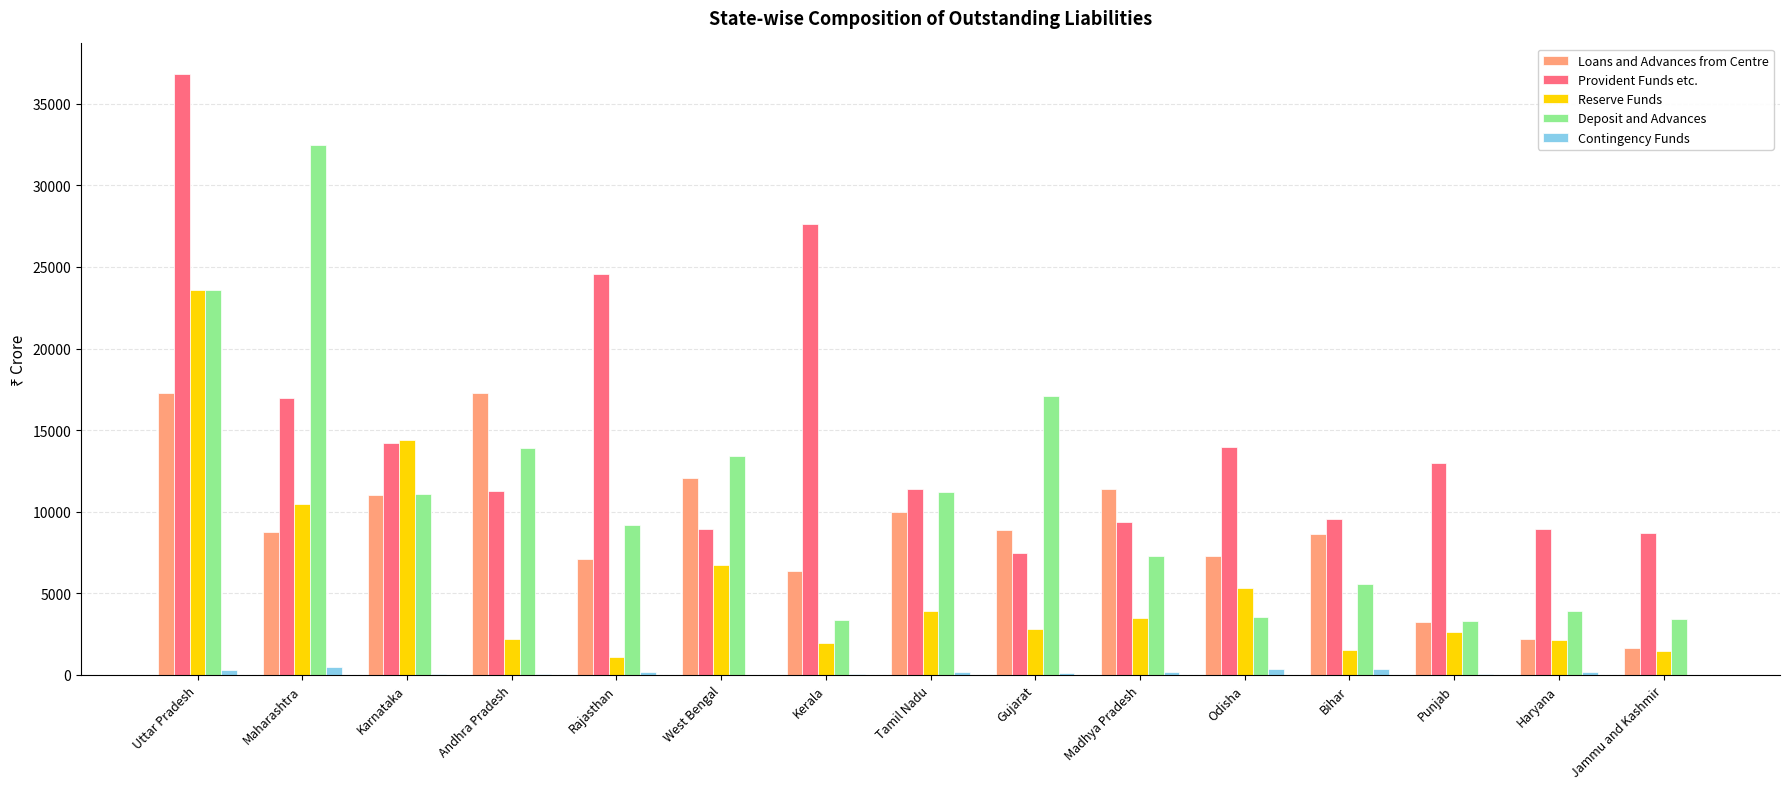

How many categories are shown in the chart?

15